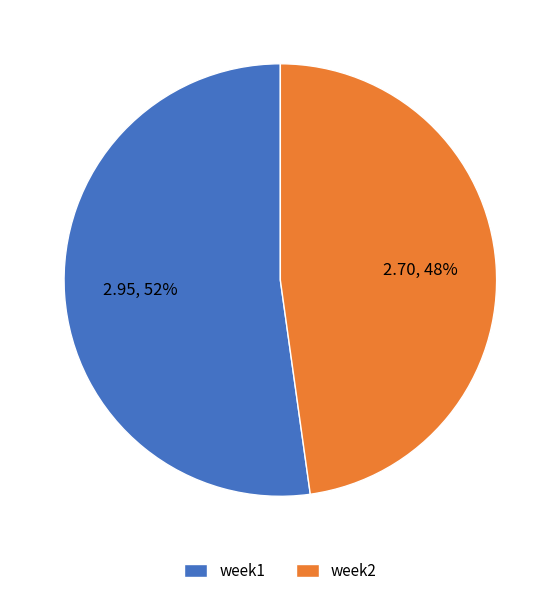

Which category has the smallest portion of the pie?

week2